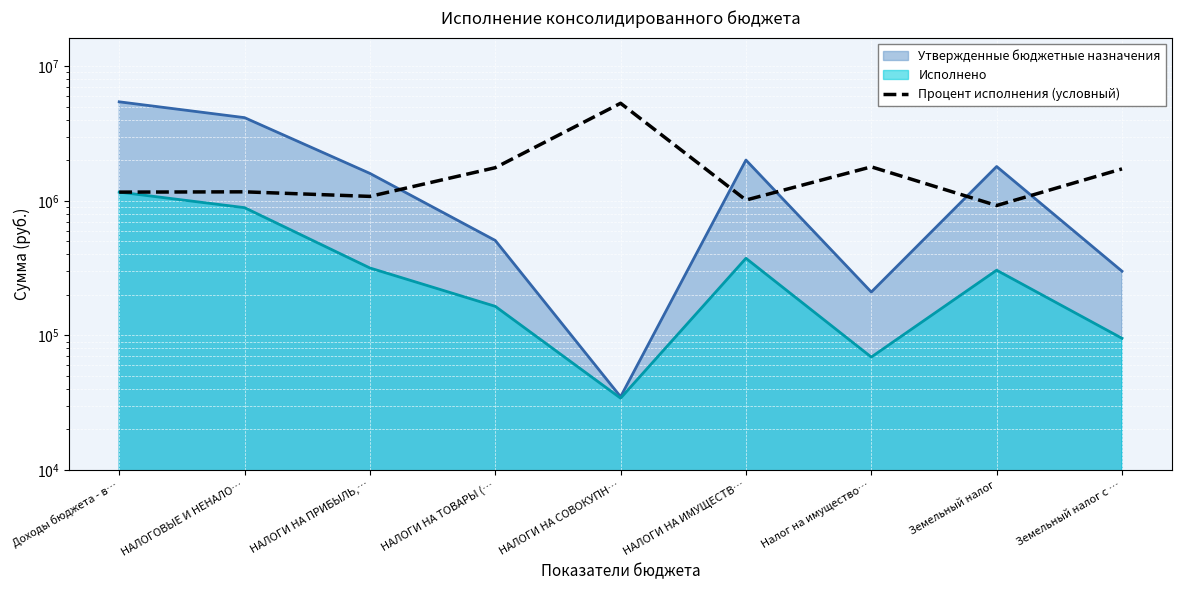

How many lines are shown in the chart?

1